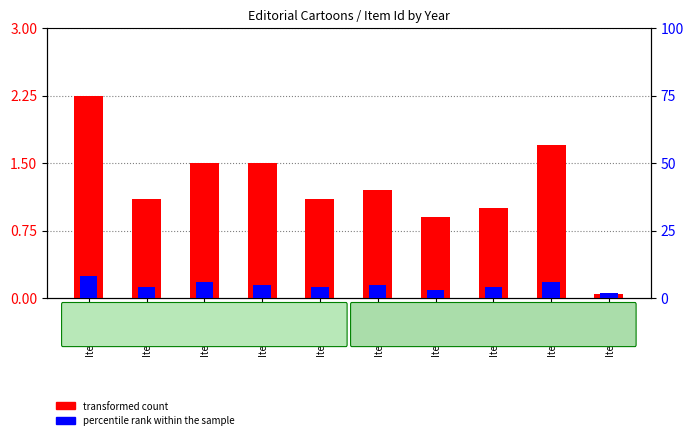

Rank the series by their maximum value, from highest to lowest.

percentile rank within the sample, transformed count